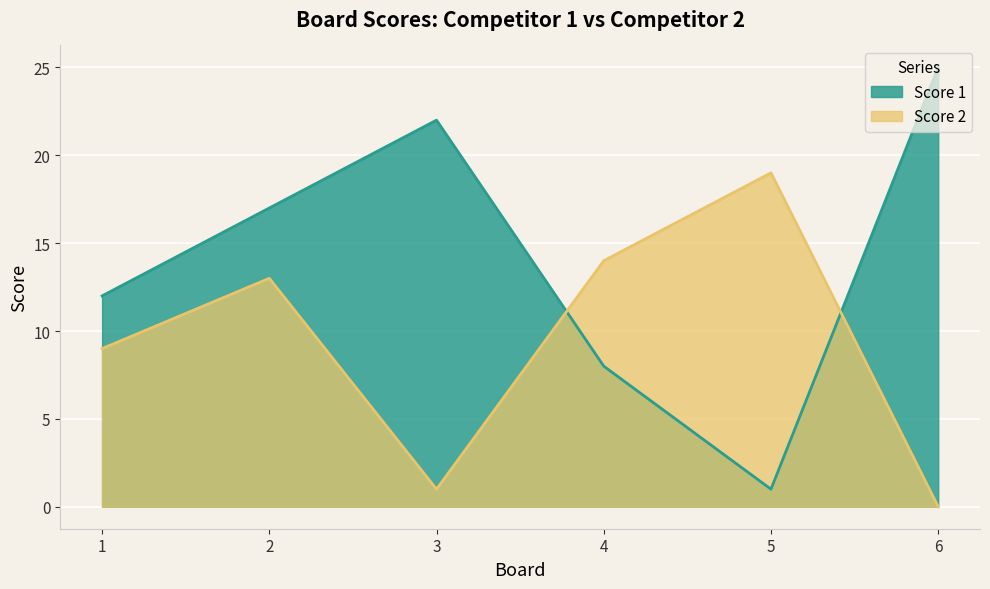

What is the difference between the maximum and second lowest values in the Score 1 series?

17